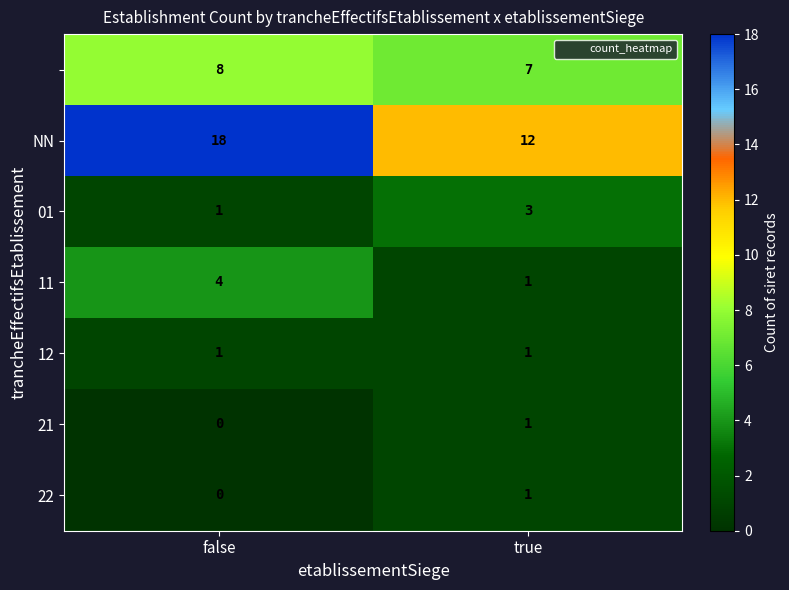

What is the spread (max minus min) of values at true?

11